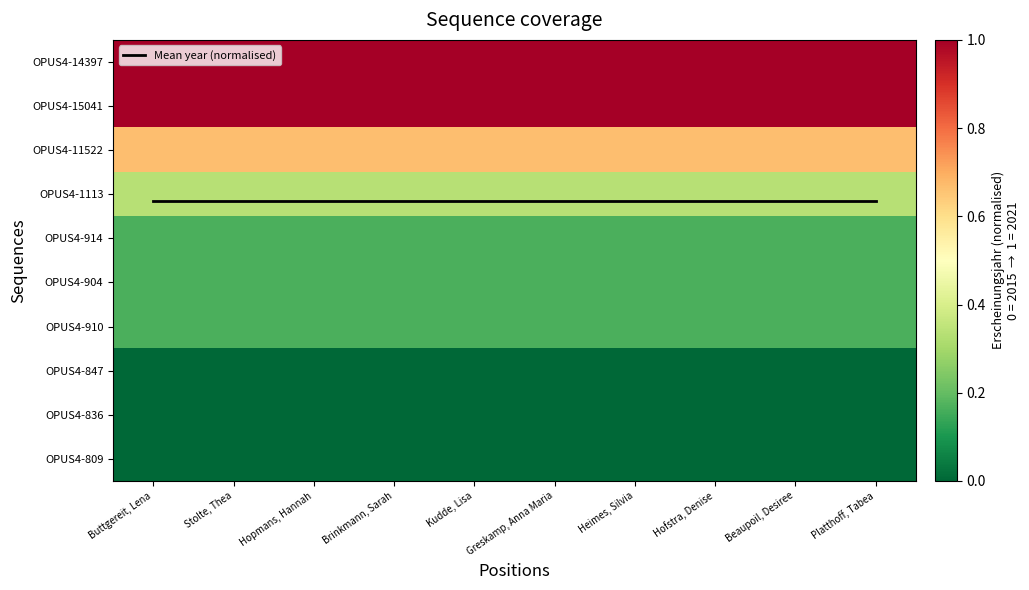

The Mean year (normalised) series shows 3.1 at Stolte, Thea. True or false?

True